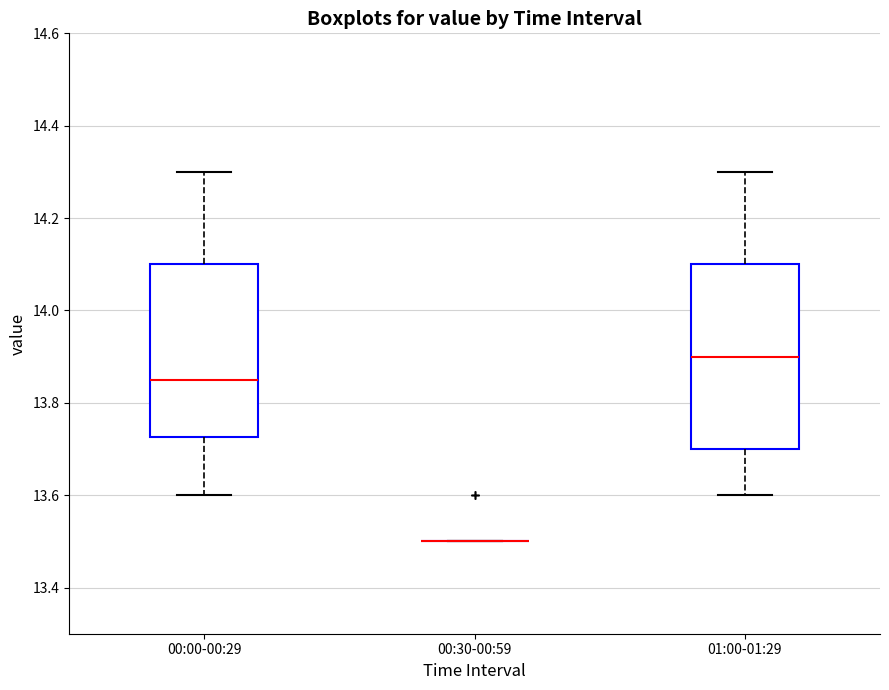

Reading left to right, transcribe this box plot: for each box, give where its median line is, the range the box spans, and where its two whiskers end, as read against the y-axis. The values are not printed on the chart, so give them approximately, as read against the axis.

00:00-00:29: median 13.86, box 13.72 to 14.10, whiskers 13.60 to 14.30
00:30-00:59: box collapsed to a line at 13.50, whiskers 13.50 to 13.50
01:00-01:29: median 13.90, box 13.70 to 14.10, whiskers 13.60 to 14.30